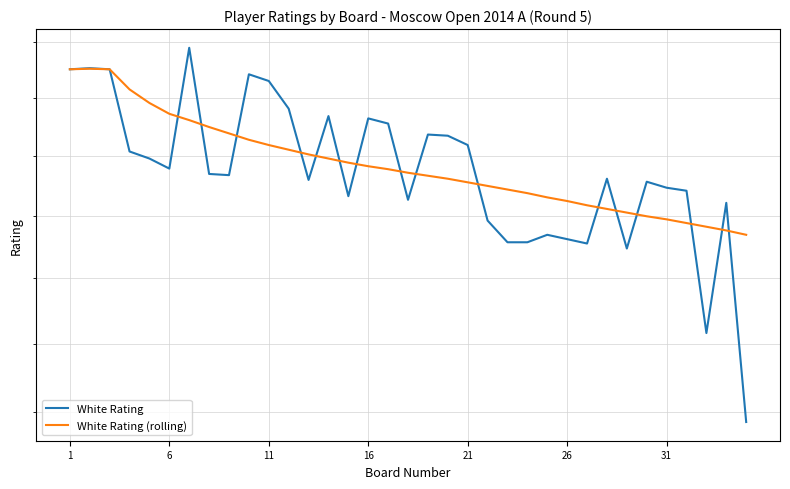

How many lines are shown in the chart?

2